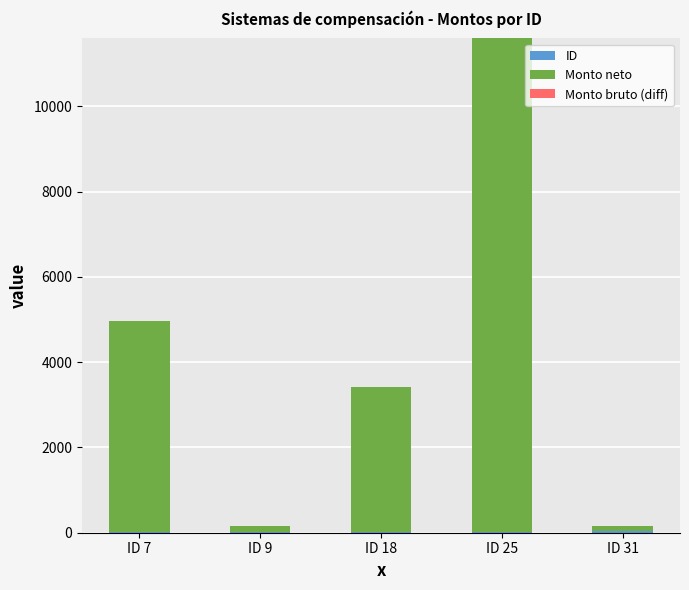

Does the chart contain stacked bars?

Yes